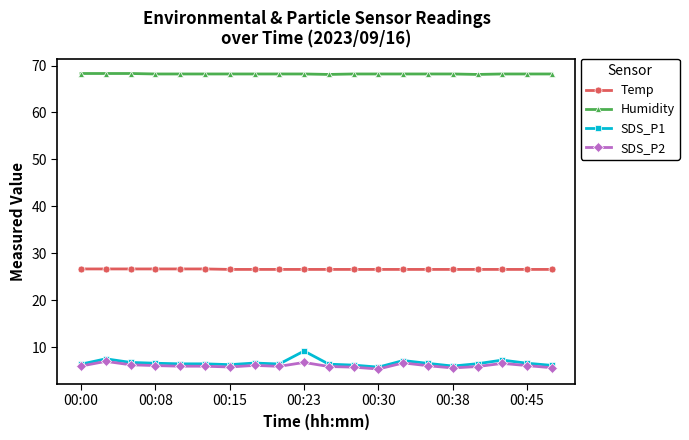

What is the greatest value displayed?

68.3